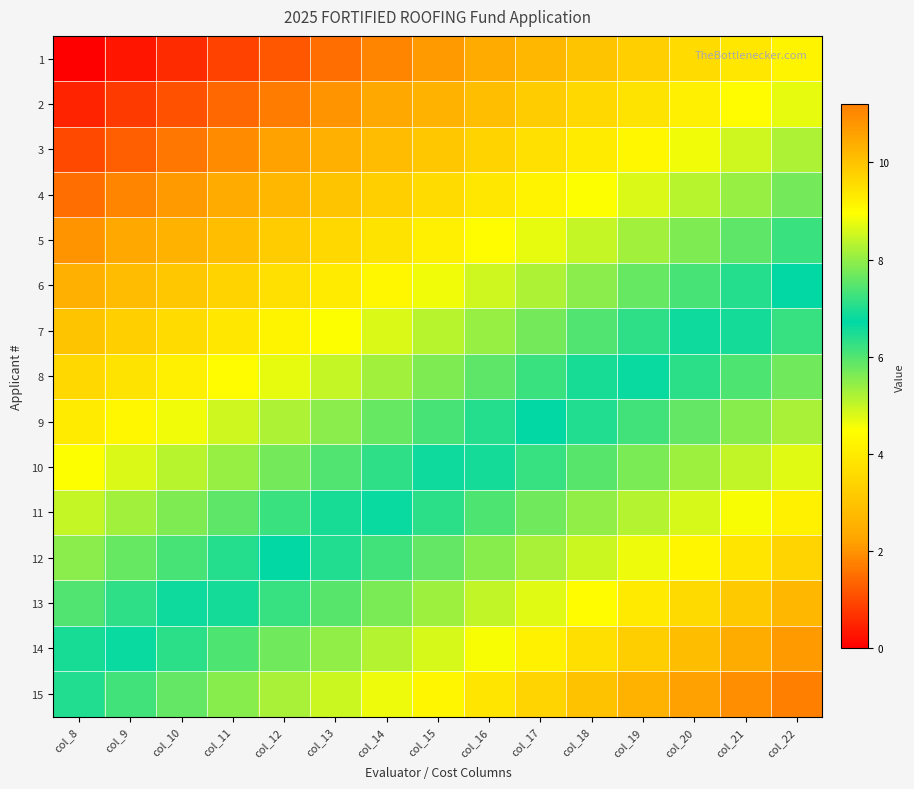

Which series has the largest range (max minus min)?

1